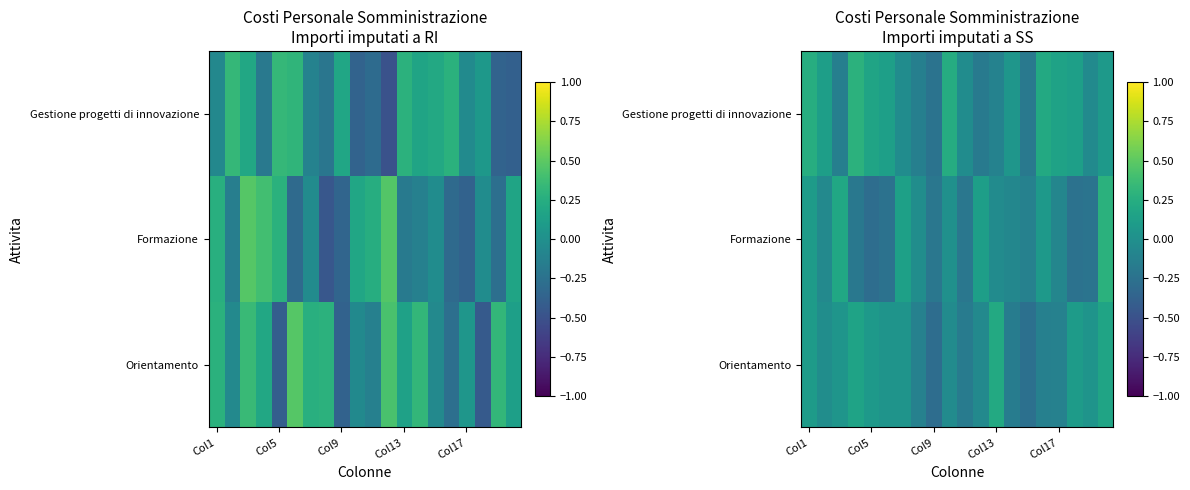

Rank the series by their average value, from lowest to highest.

Formazione, Orientamento, Gestione progetti di innovazione